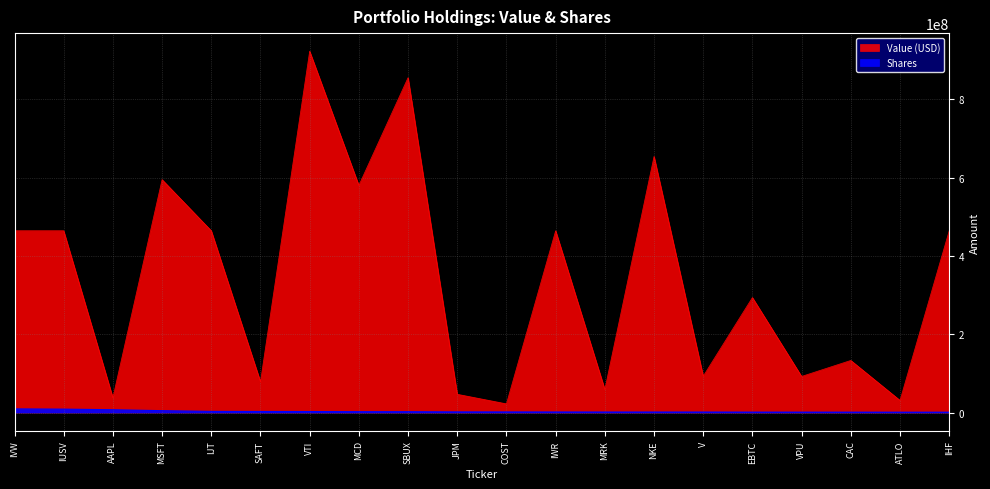

At how many categories does at least one series exceed 919199133?

1